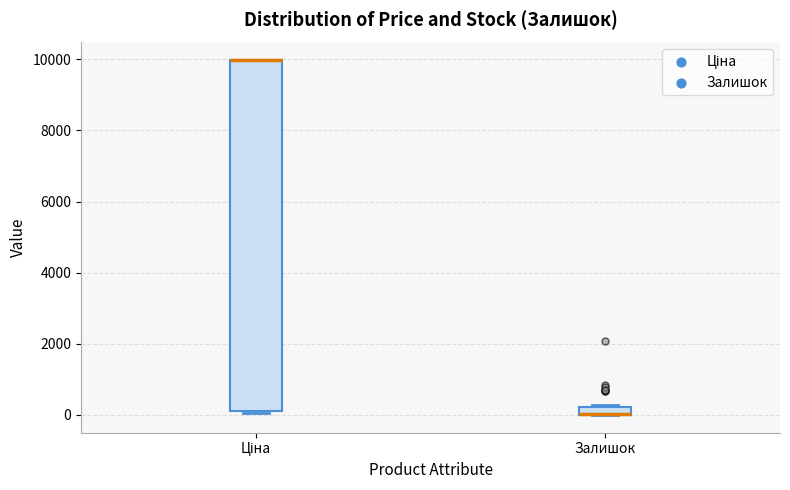

Which box is the tallest, from its lower edge to its upper edge?

Ціна